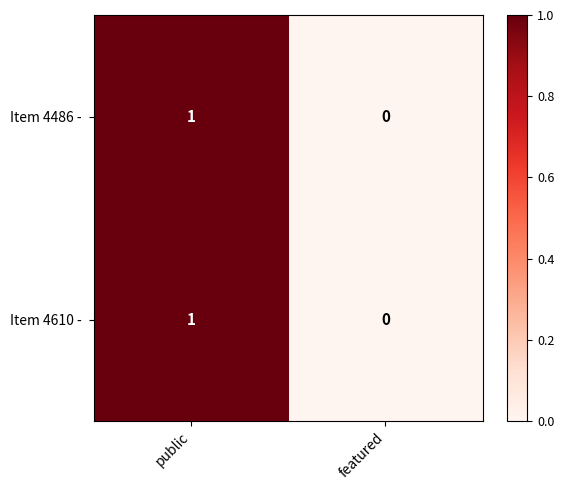

At which category is the sum across all series the highest?

public